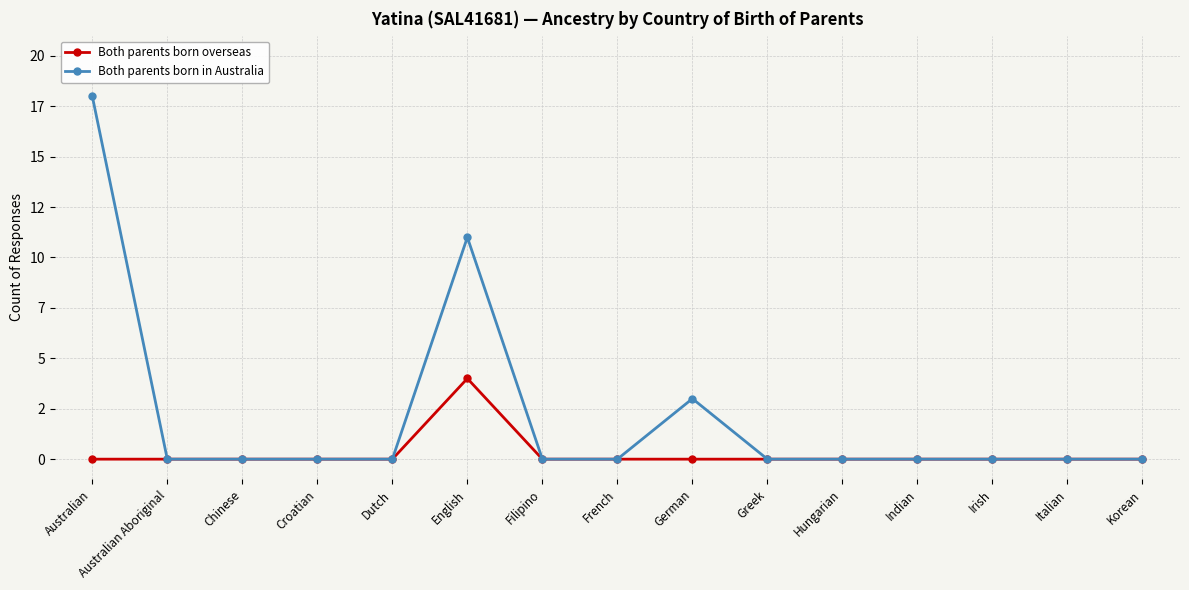

What is the label of the 12th point from the left?

Indian